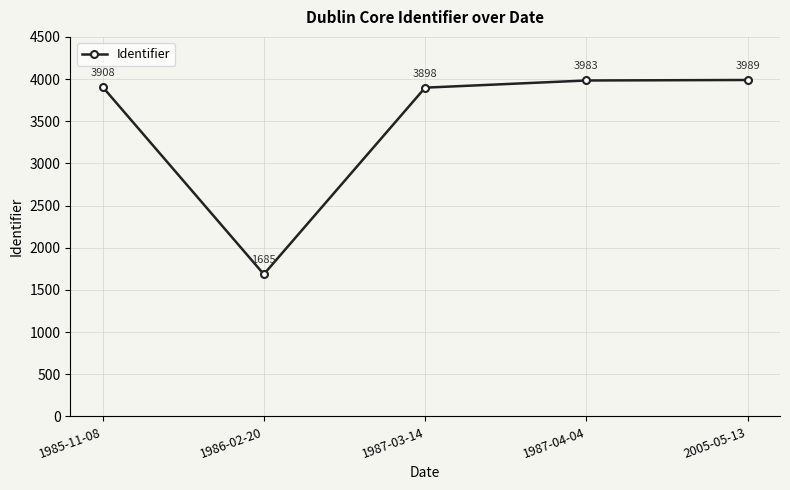

What is the minimum value shown in the chart?

1685